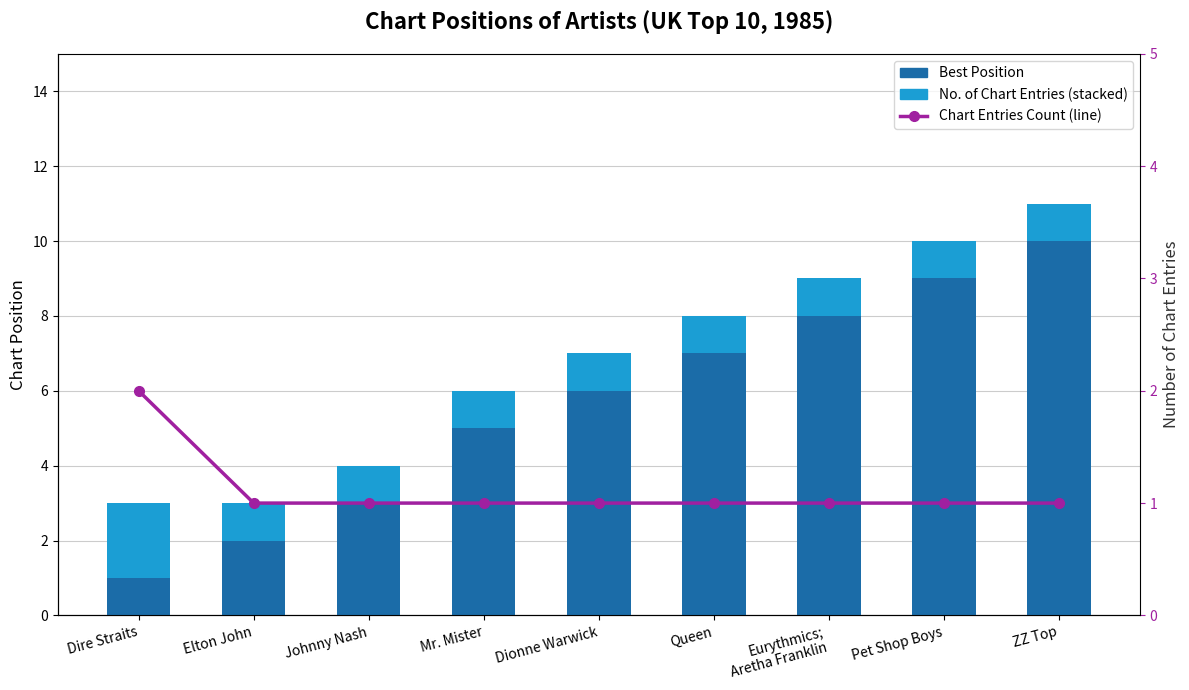

At how many categories does at least one series exceed 1?

9